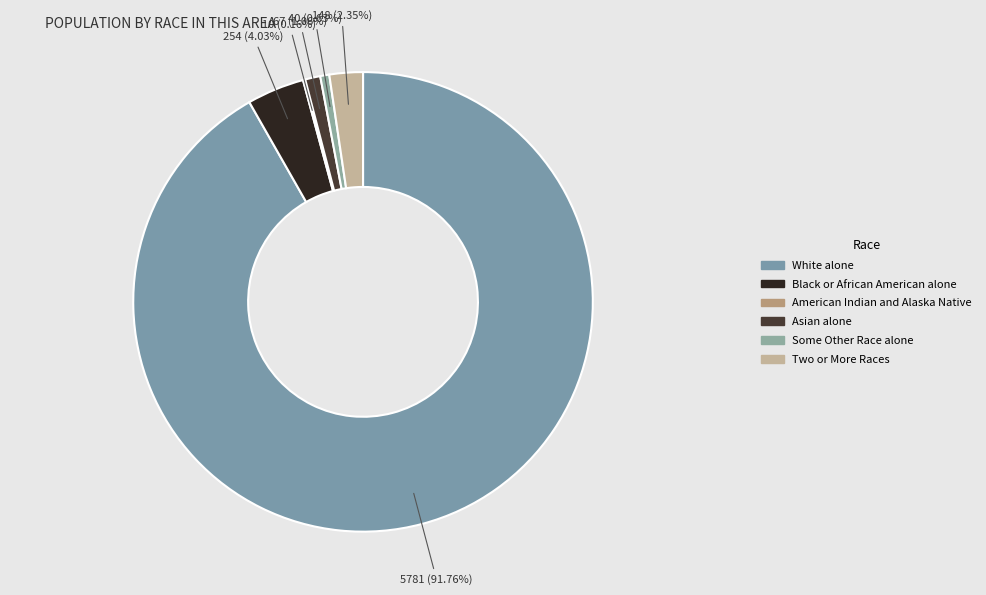

Does White alone account for over 50% of the chart?

Yes